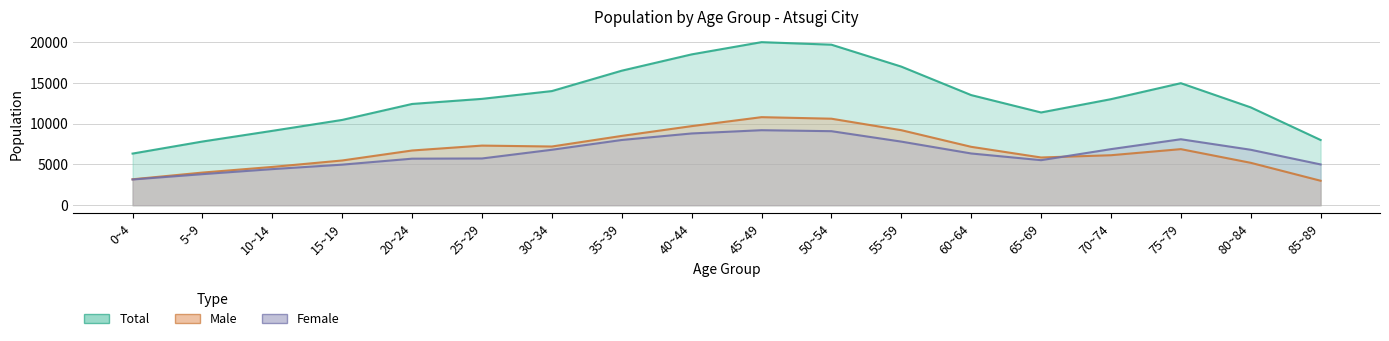

How many lines are shown in the chart?

3